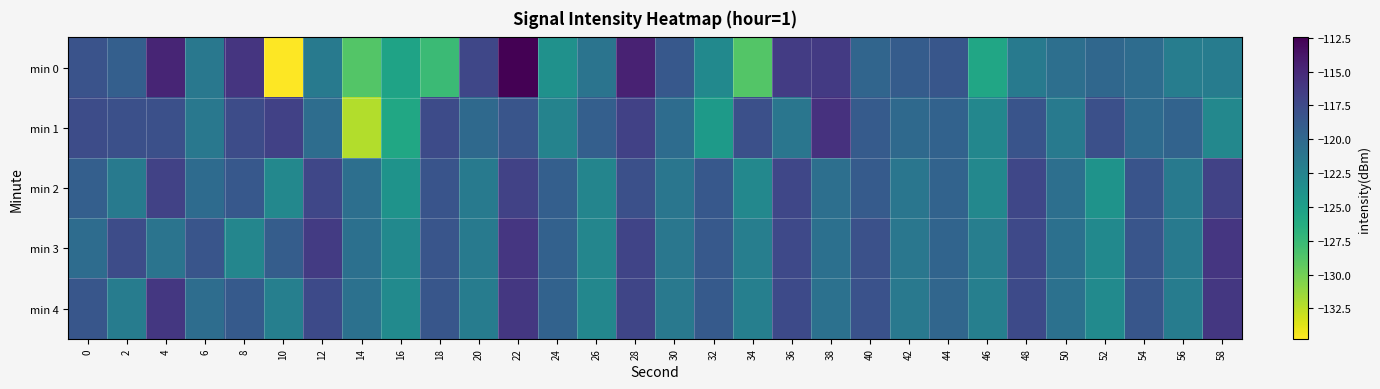

At which category does the chart reach its peak across all series?

22